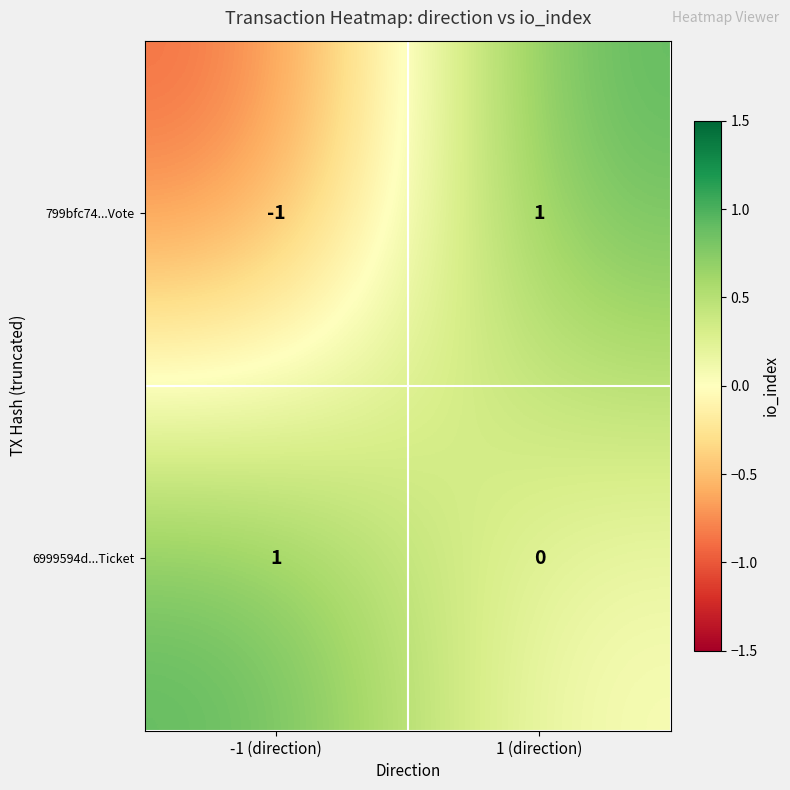

Is it true that 799bfc74...Vote equals 0 at -1 (direction)?

False